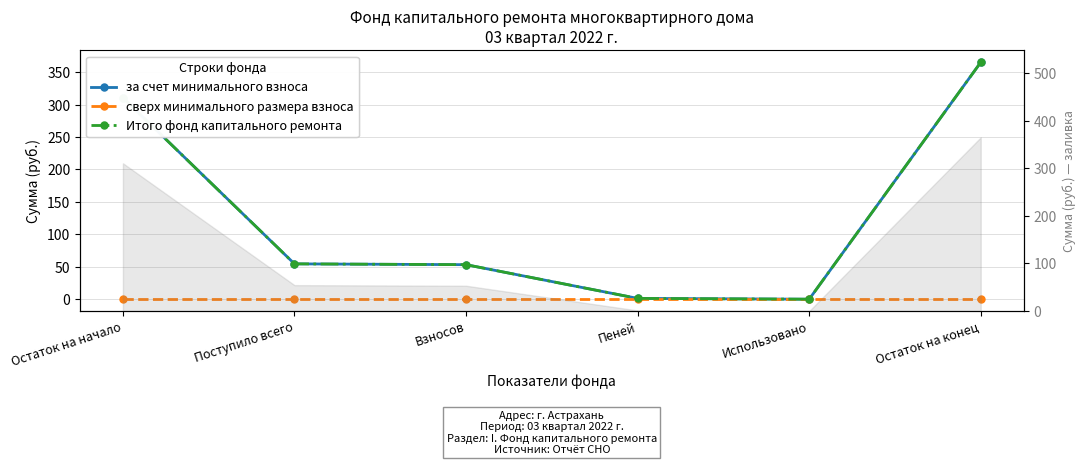

True or false: сверх минимального размера взноса has a value of 0.0 at Пеней.

True